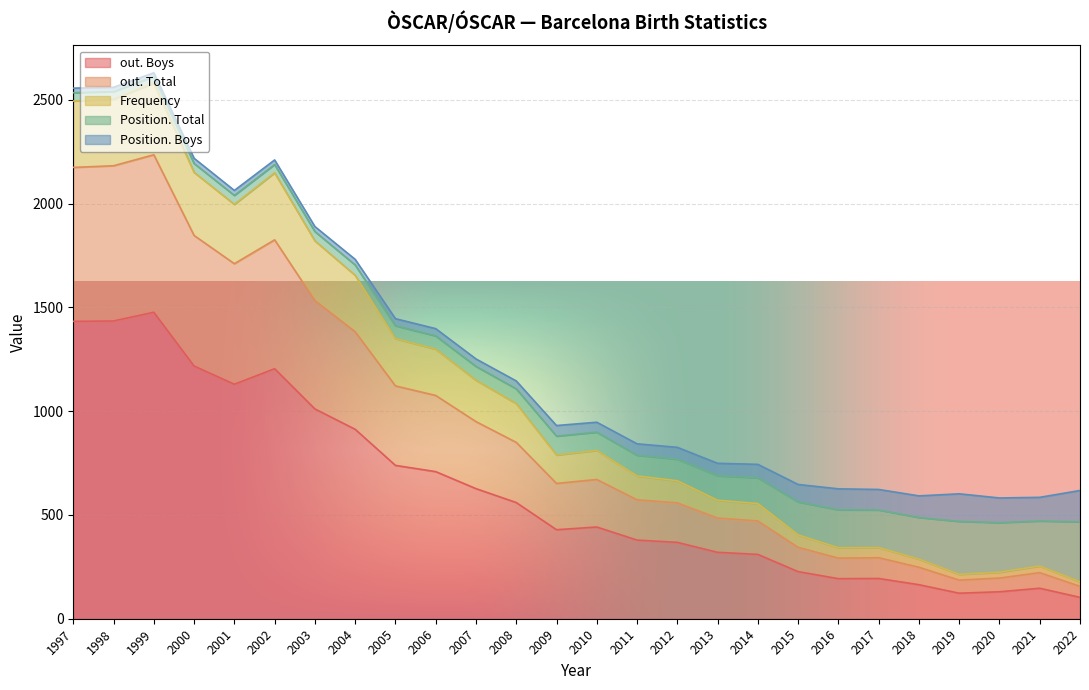

Between 2015 and 2006, which is larger?

2006